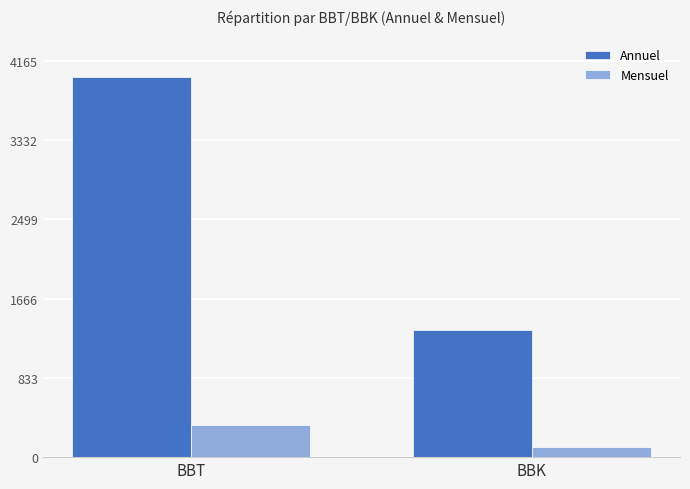

What are all the series names shown in the legend?

Annuel, Mensuel